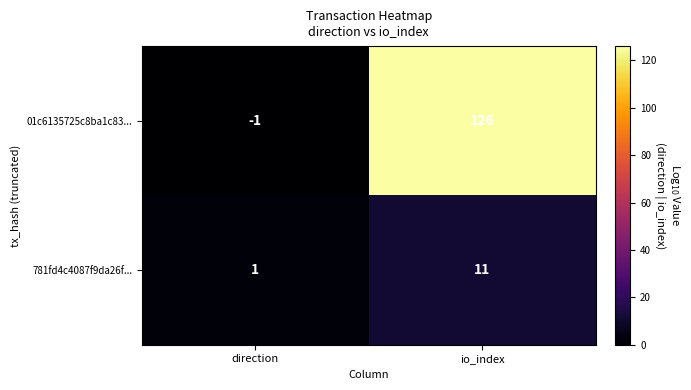

Is it true that 01c6135725c8ba1c83... equals 126 at io_index?

True